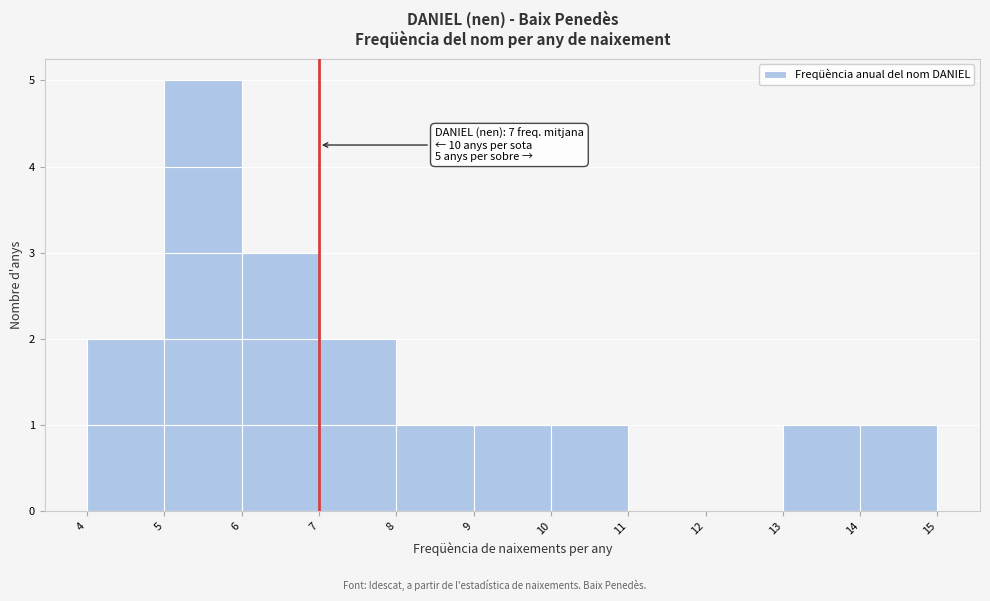

Over which range of the x-axis is the bar tallest?

5 to 6